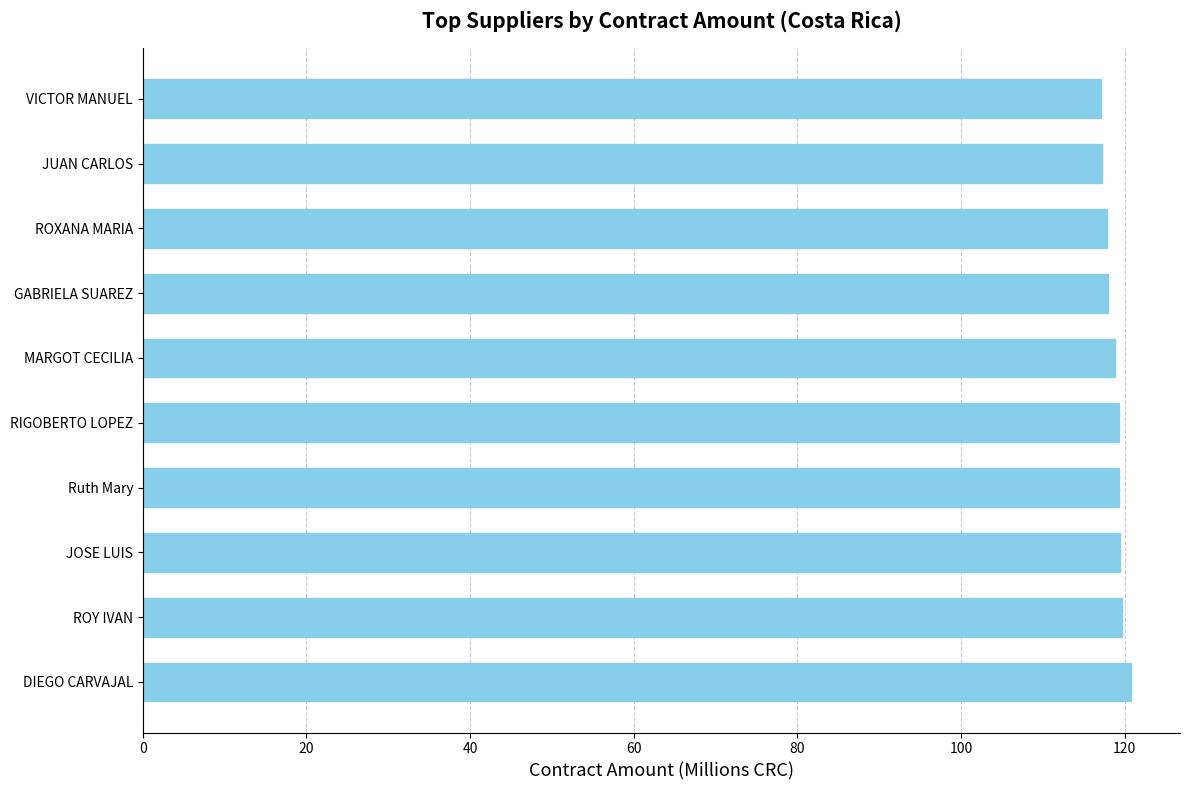

Approximately how many times larger is the value at JUAN CARLOS compared to JOSE LUIS?

1.0